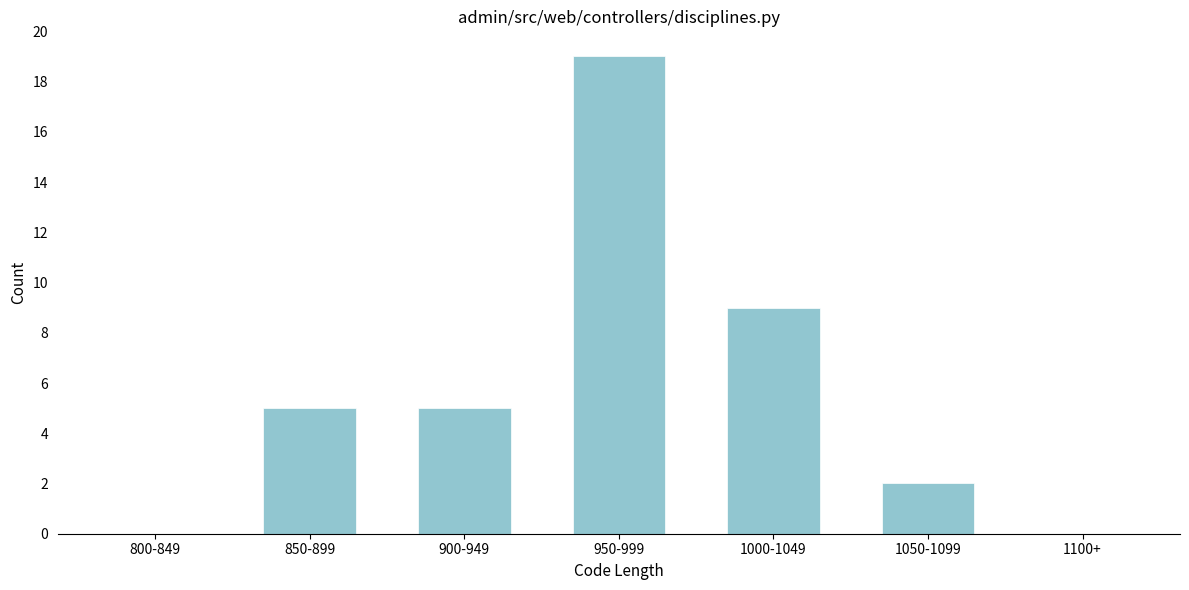

Reading left to right, extract all data points from this chart.

800-849=0	850-899=5	900-949=5	950-999=19	1000-1049=9	1050-1099=2	1100+=0